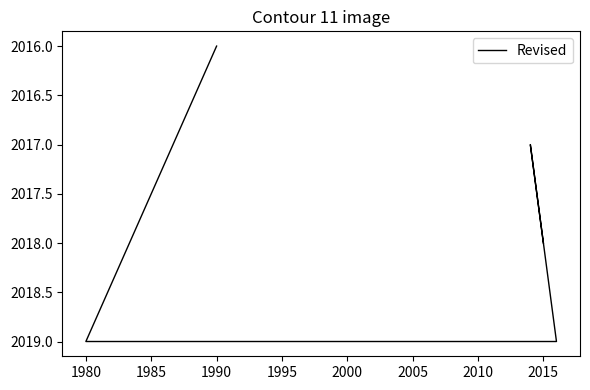

How many values are above zero?

6